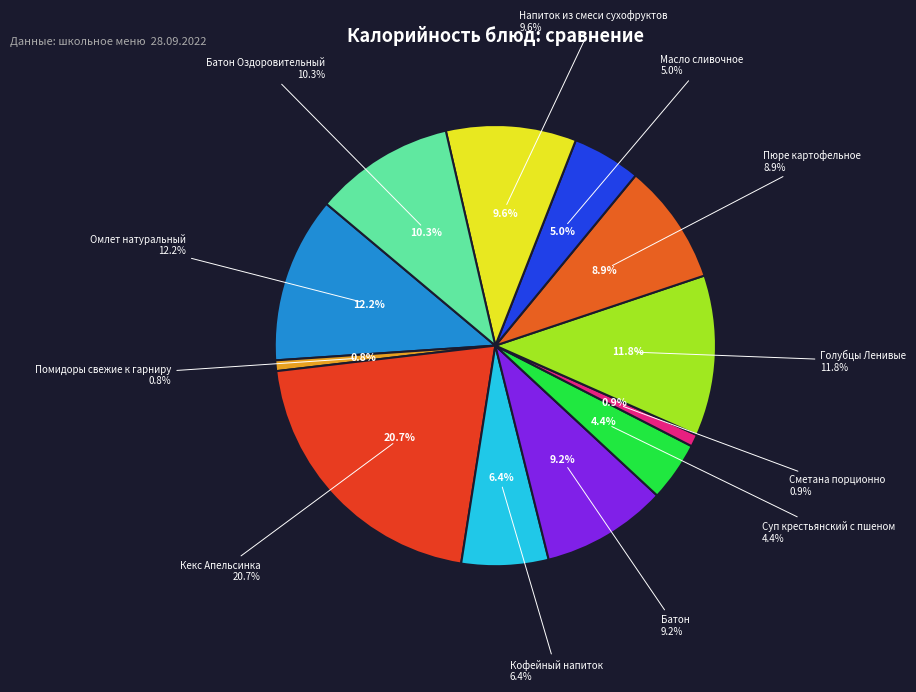

True or false: Батон Оздоровительный accounts for 20% of the total.

False